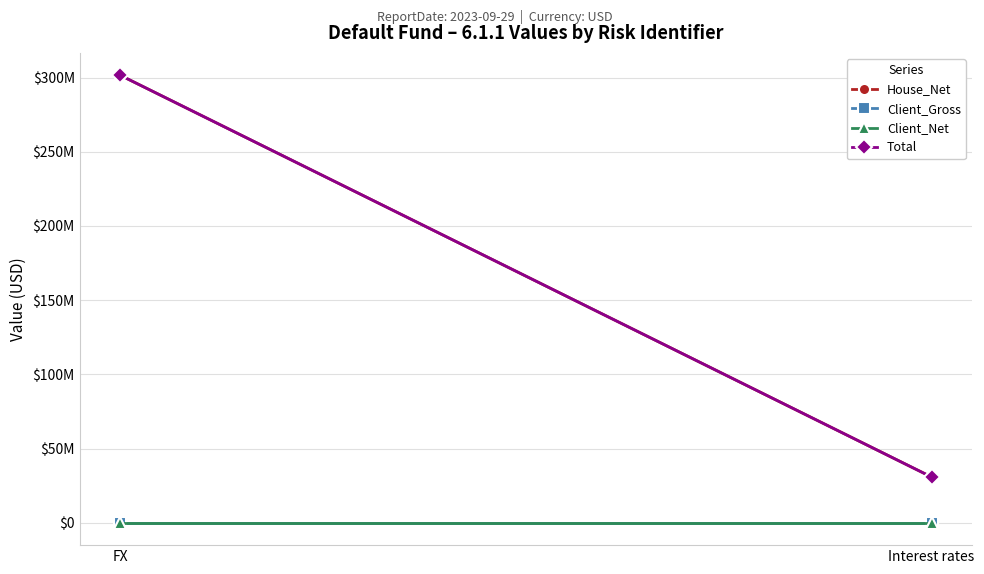

What is the label of the 1st point from the left?

FX